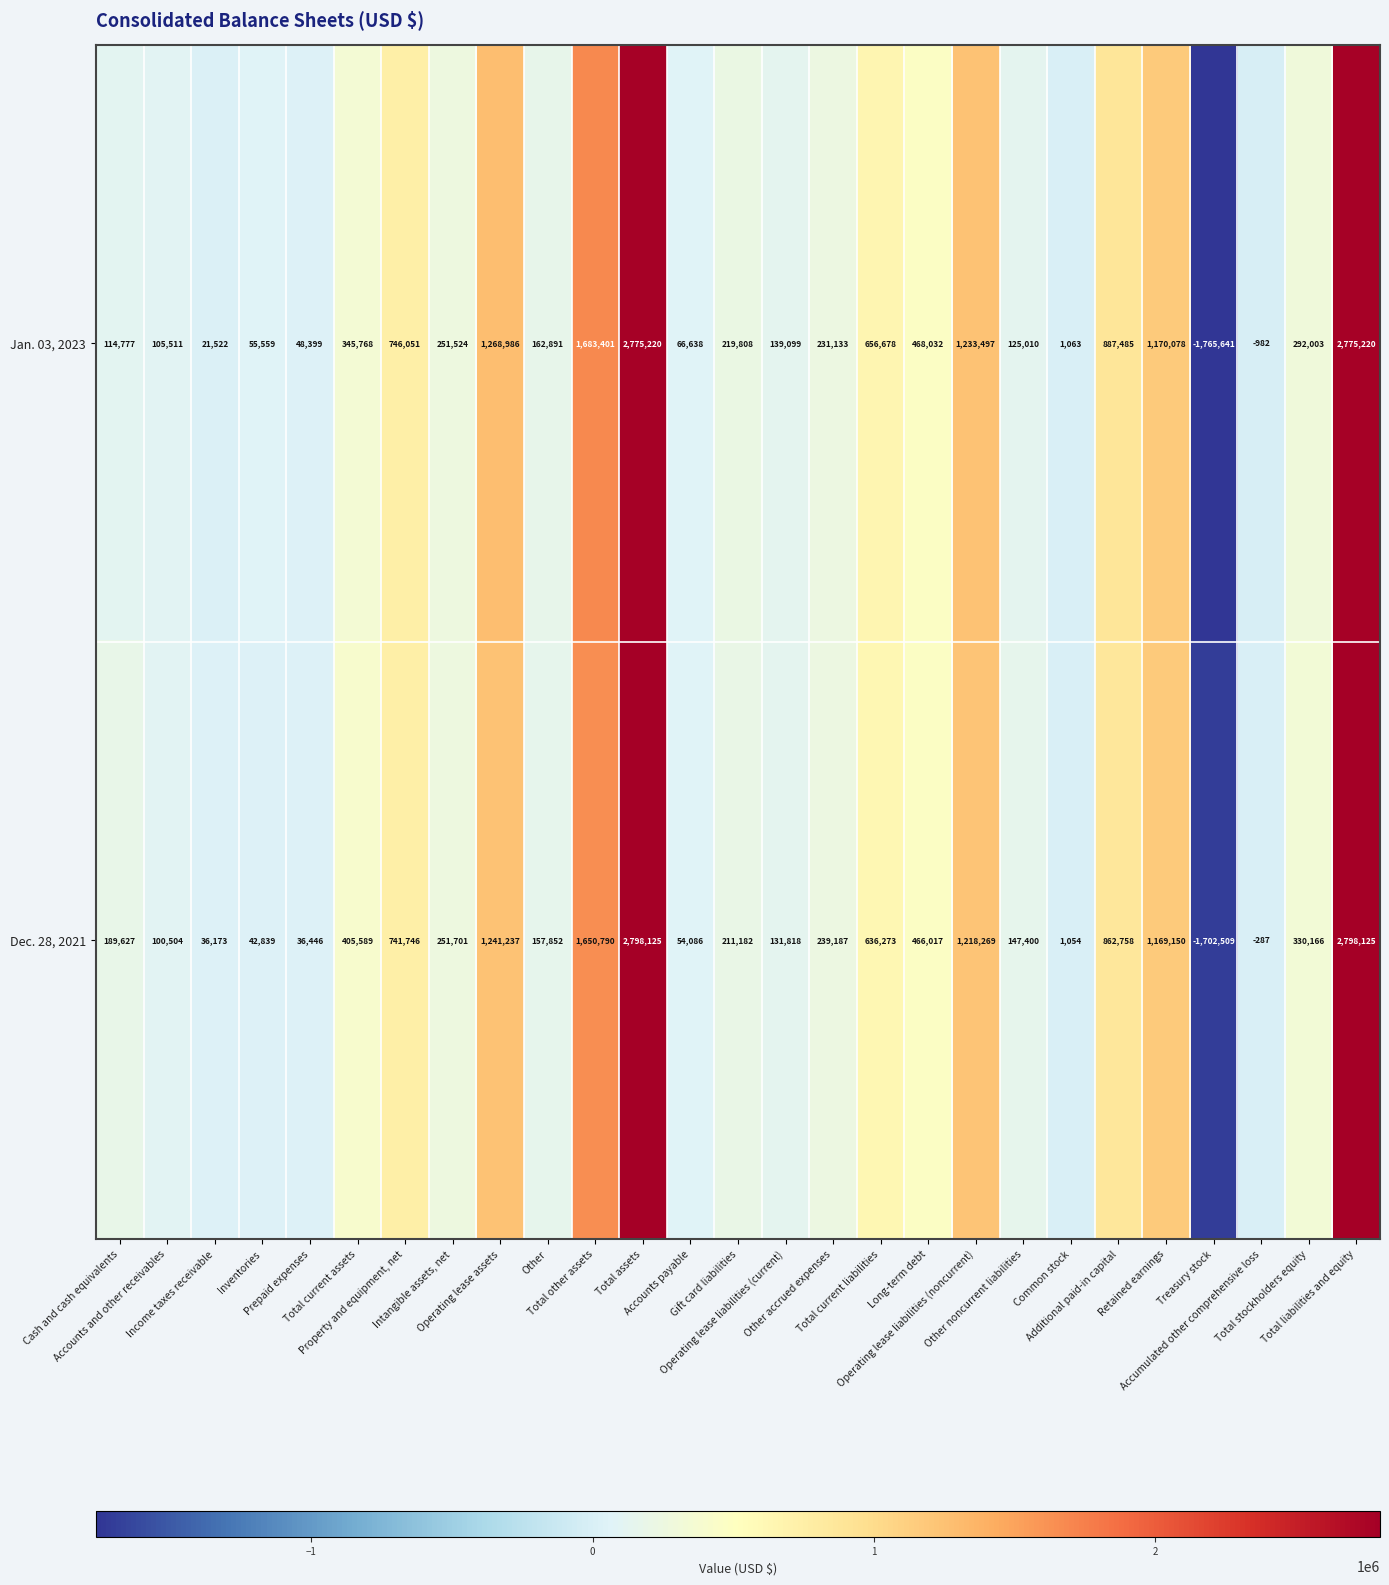

At how many categories does at least one series exceed 1650467?

3